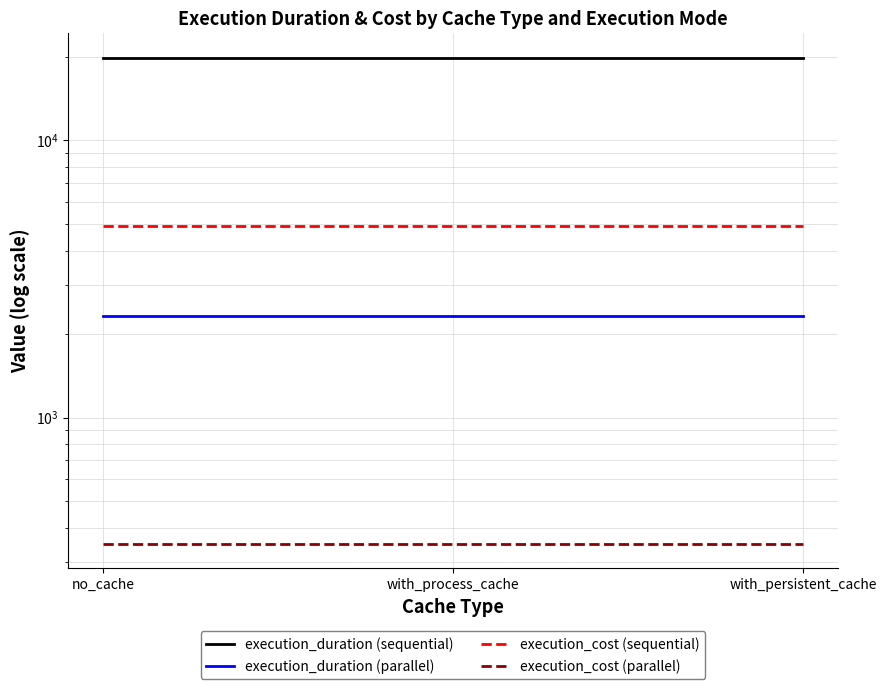

Rank the categories by execution_cost (sequential) value from highest to lowest.

no_cache, with_process_cache, with_persistent_cache